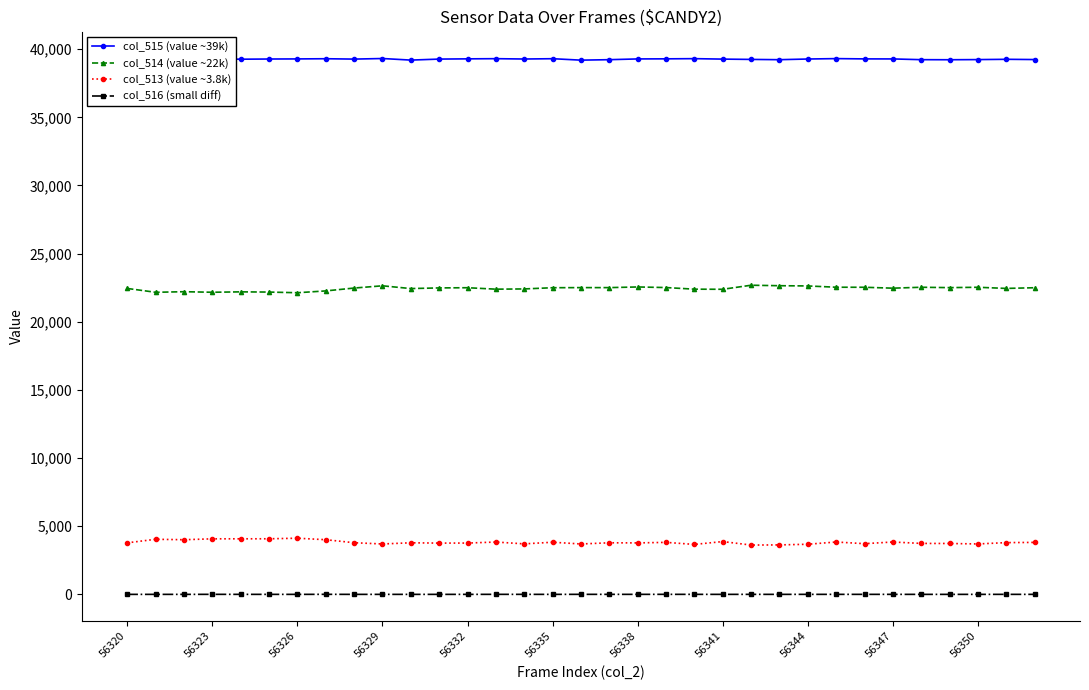

Reading left to right, list all the values displayed in this chart.

col_515 (value ~39k): 39309	39330	39320	39295	39264	39278	39285	39299	39272	39315	39199	39273	39290	39303	39278	39301	39195	39230	39284	39291	39305	39271	39249	39229	39278	39308	39287	39284	39230	39225	39236	39257	39239
col_514 (value ~22k): 22445	22163	22206	22165	22195	22179	22130	22264	22474	22639	22436	22484	22498	22392	22409	22498	22506	22506	22554	22510	22392	22383	22681	22646	22628	22535	22531	22465	22532	22505	22531	22447	22498
col_513 (value ~3.8k): 3781	4042	4009	4075	4076	4078	4120	4010	3789	3697	3784	3761	3764	3840	3705	3825	3697	3784	3775	3815	3664	3874	3618	3628	3677	3841	3719	3841	3738	3733	3699	3797	3812
col_516 (small diff): 0	0	0	2	1	0	0	3	0	0	0	0	0	2	1	0	2	1	1	2	1	0	1	0	1	1	1	1	0	0	0	1	0